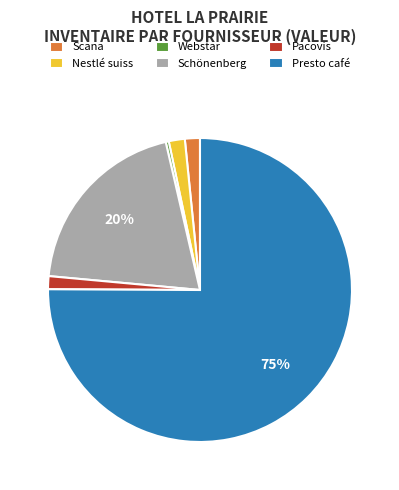

Is Nestlé suiss the majority of the pie?

No